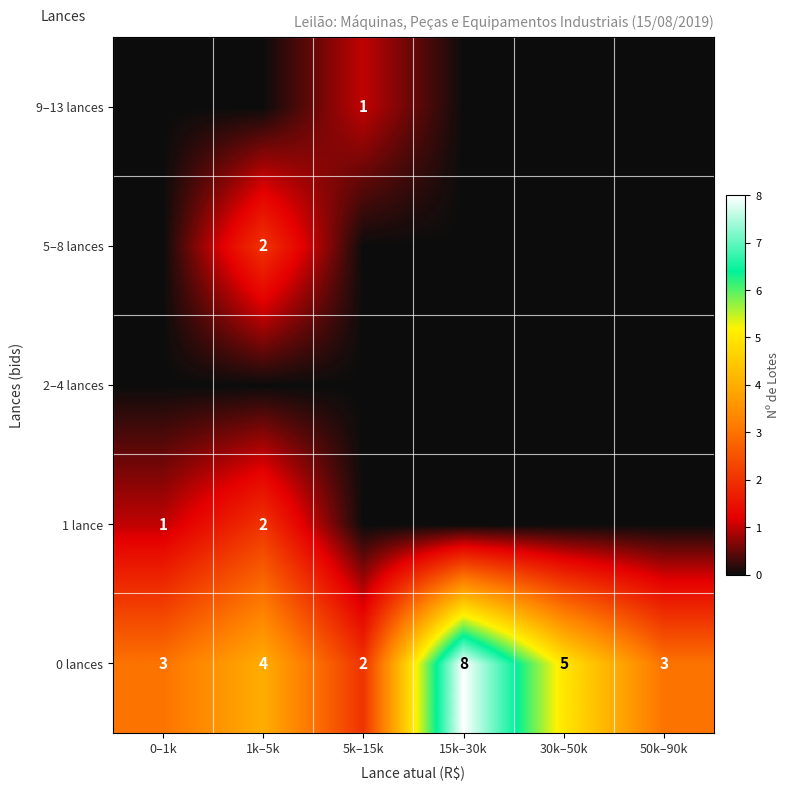

The value of 5–8 lances at 1k–5k is 1. True or false?

False